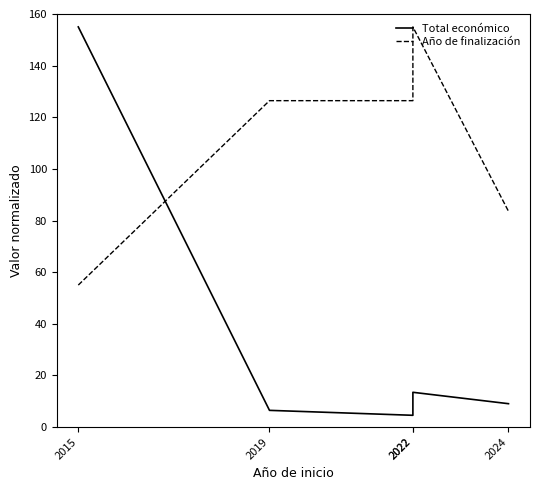

How many times do Total económico and Año de finalización cross each other?

1